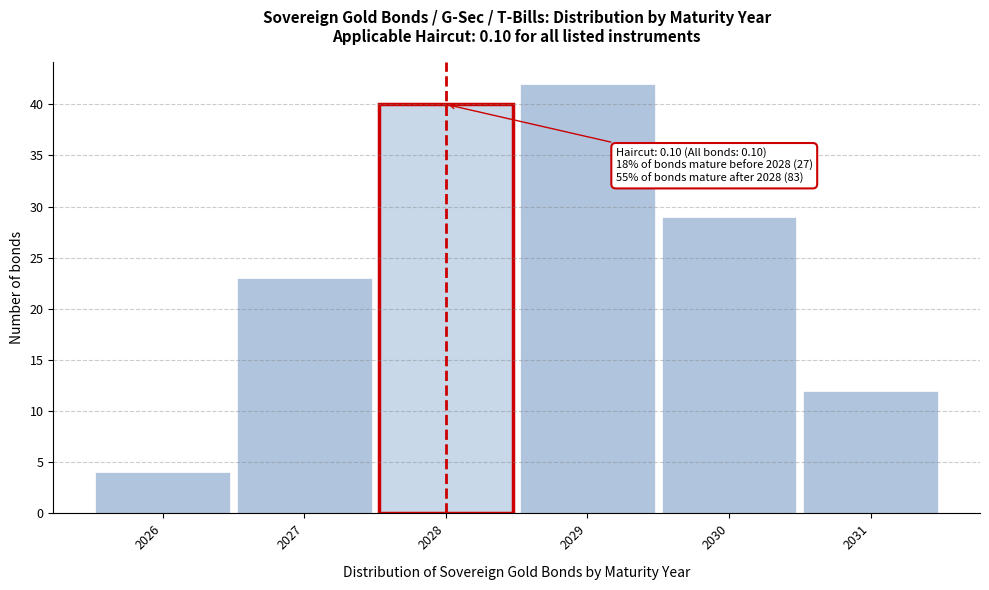

Over which range of the x-axis is the bar tallest?

2028.5 to 2029.5